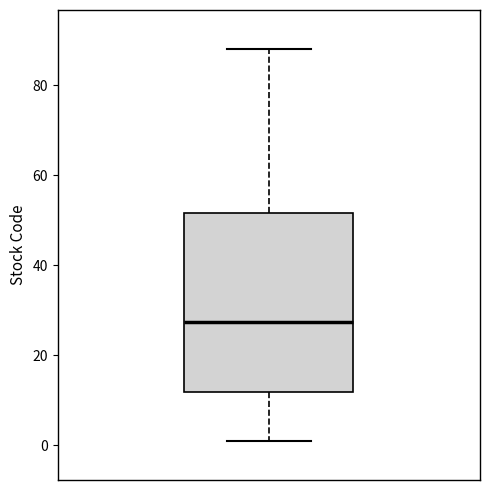

Transcribe this box plot: give where the median line is, the range the box spans, and where the two whiskers end, as read against the y-axis. The values are not printed on the chart, so give them approximately, as read against the axis.

median 28, box 12 to 52, whiskers 2 to 88